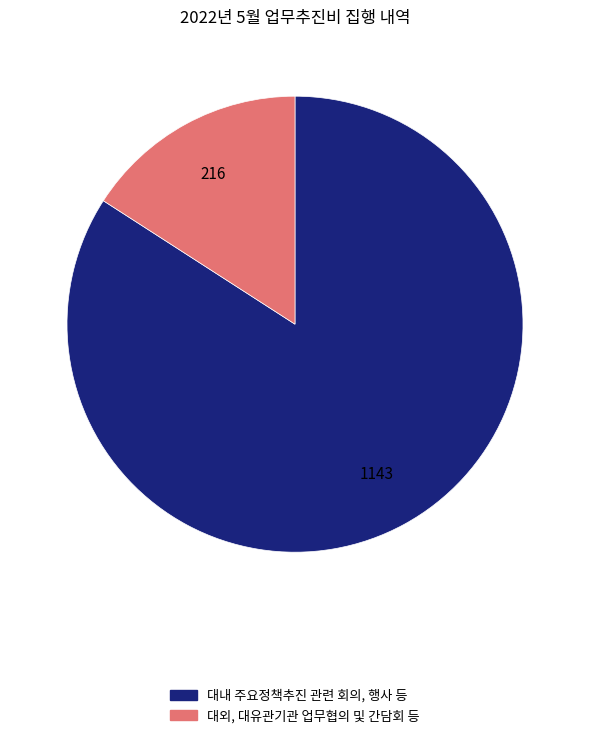

Is there any slice that represents more than half of the pie?

Yes